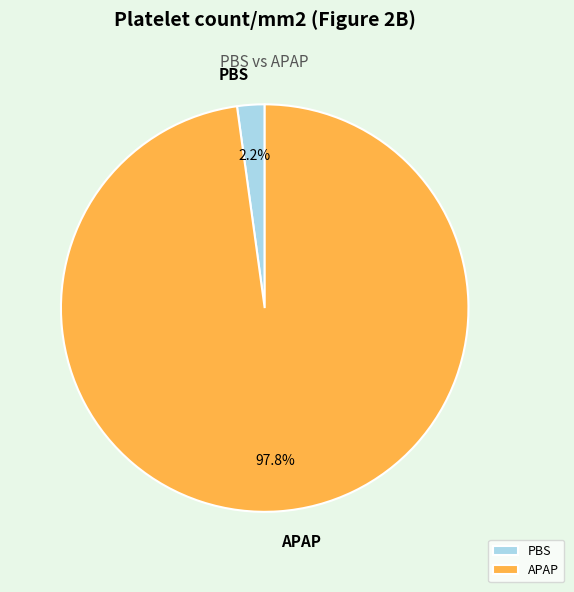

To the nearest percent, what is the combined percentage of APAP and PBS?

100%